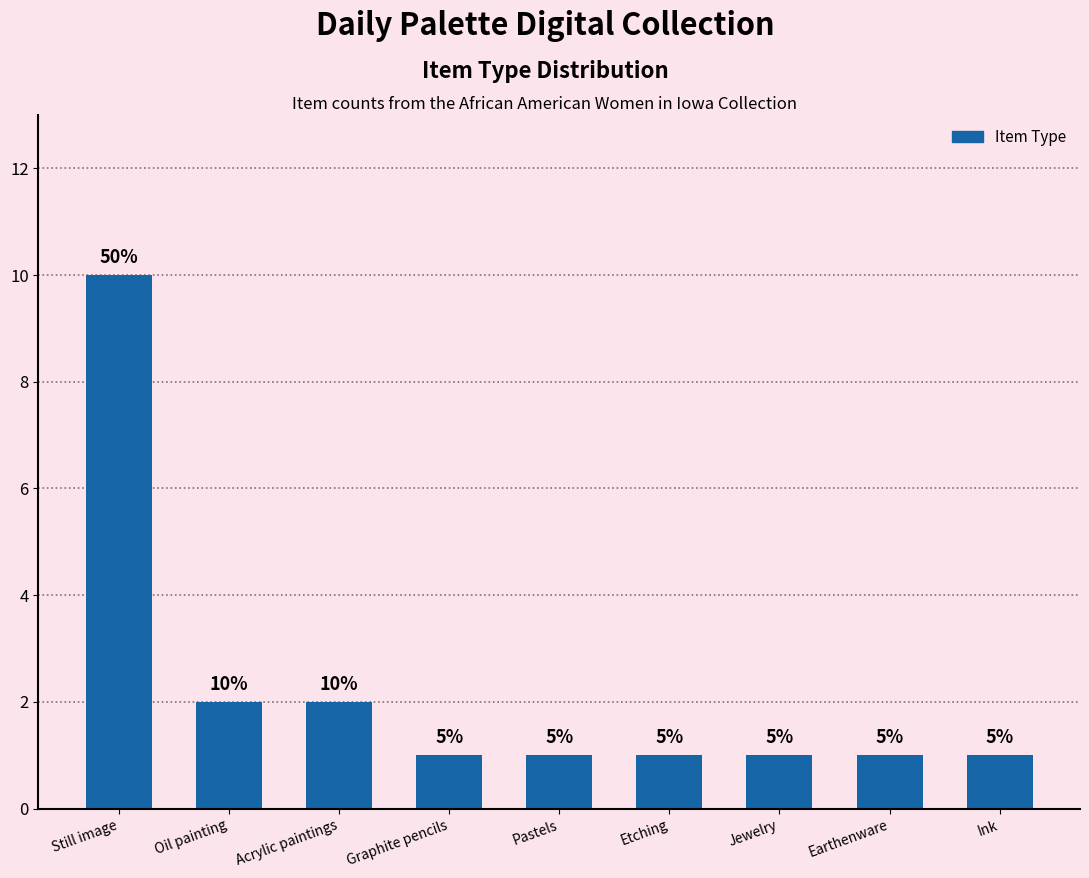

At which label is the value closest to 5?

Oil painting